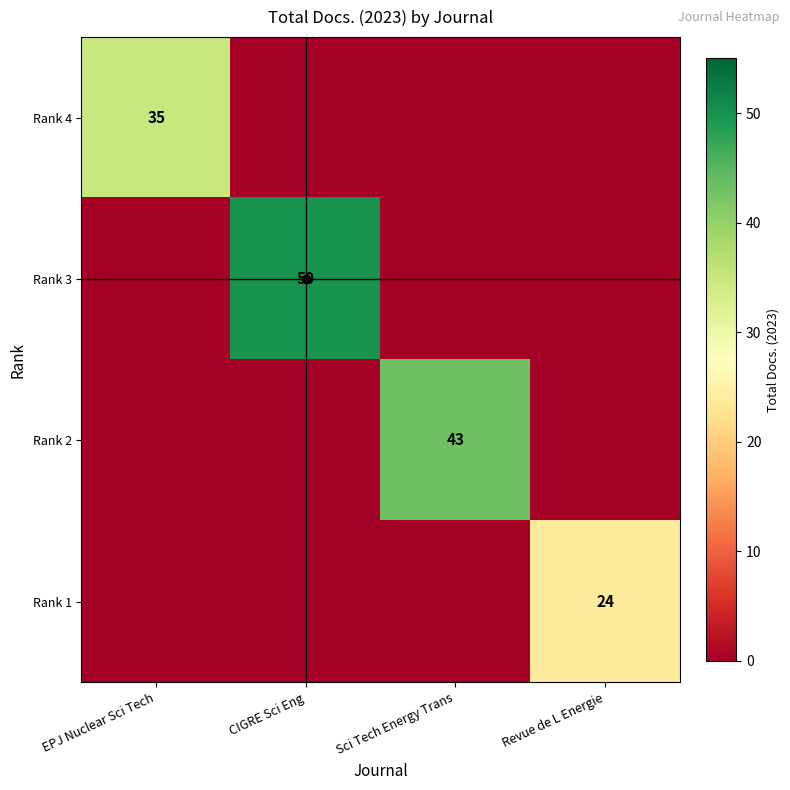

Where is Rank 2 nearest to the value 21?

EPJ Nuclear Sci Tech